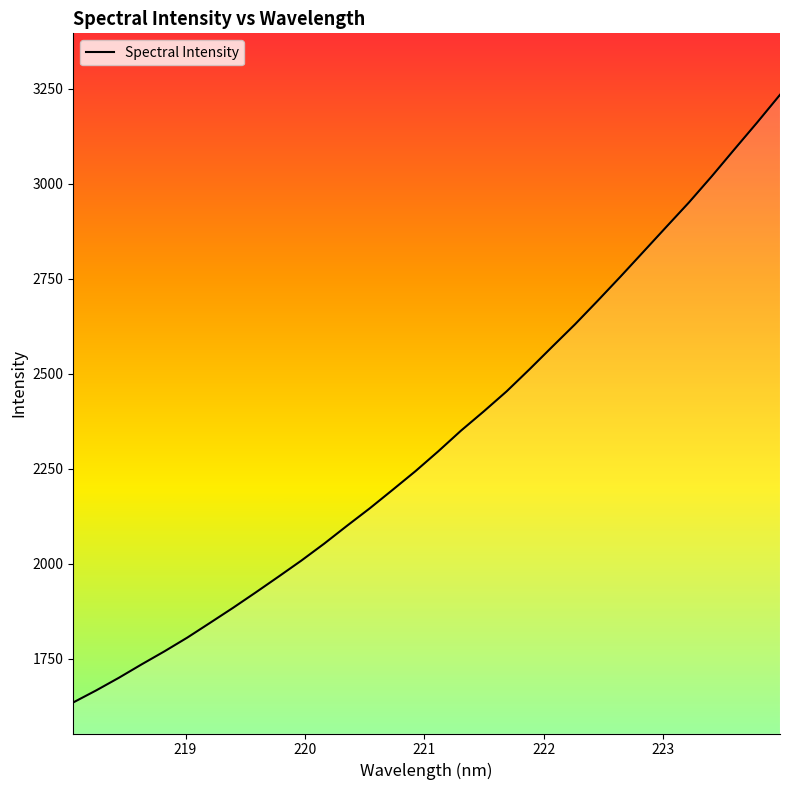

What is the greatest value displayed?

3233.5